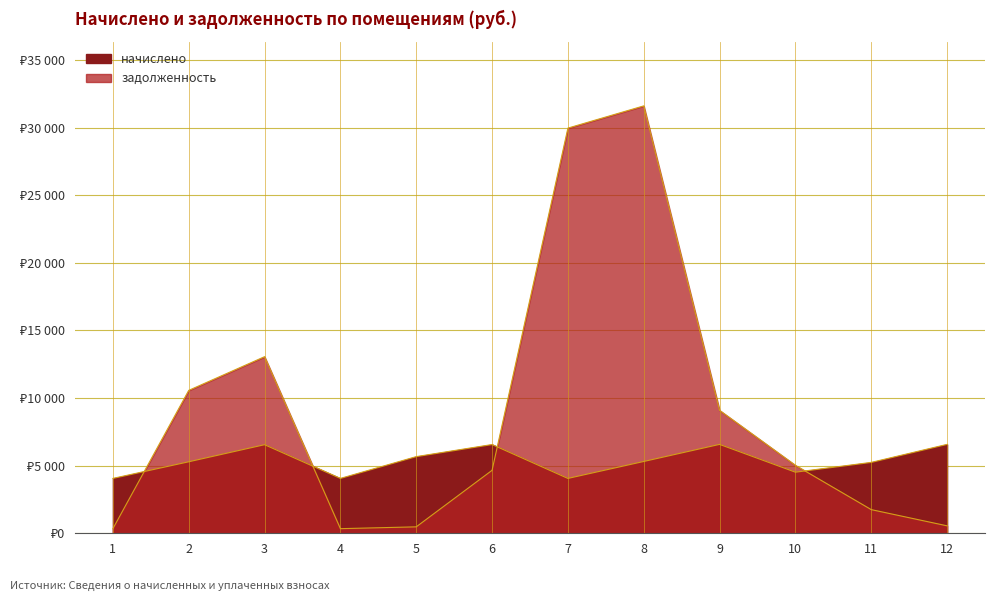

How many categories are shown in the chart?

12